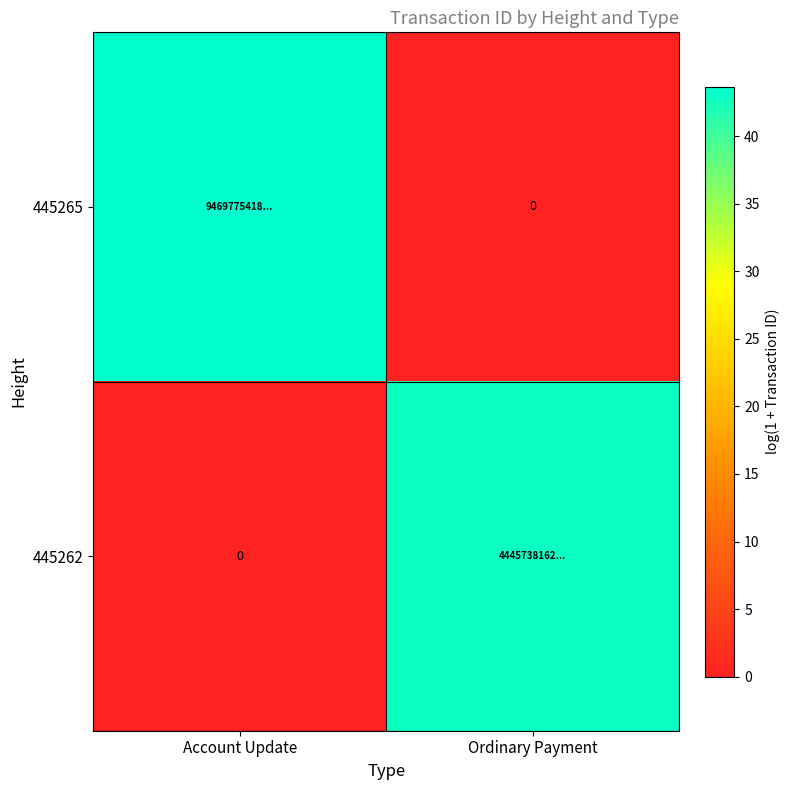

How many values in the 445265 series exceed 43?

1